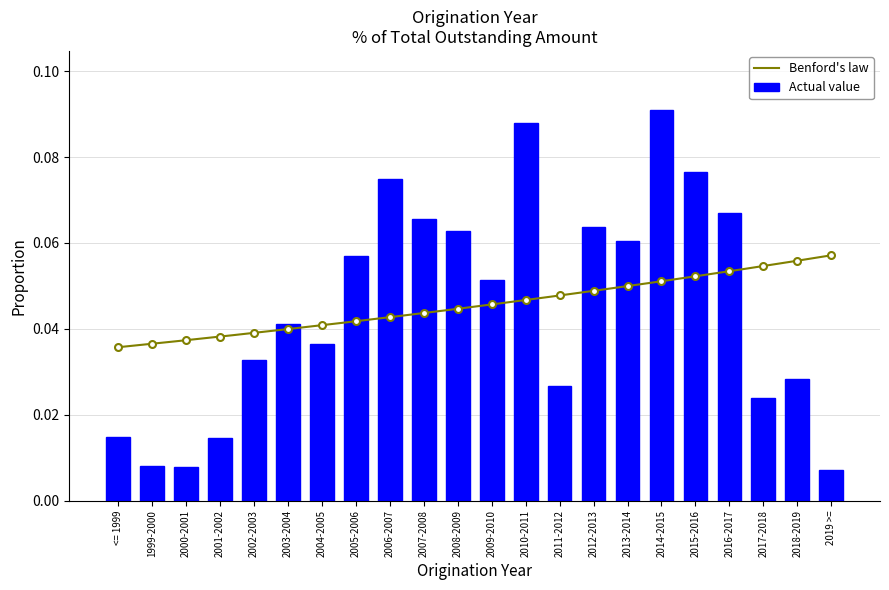

What is the label of the 12th bar from the right?

2008-2009